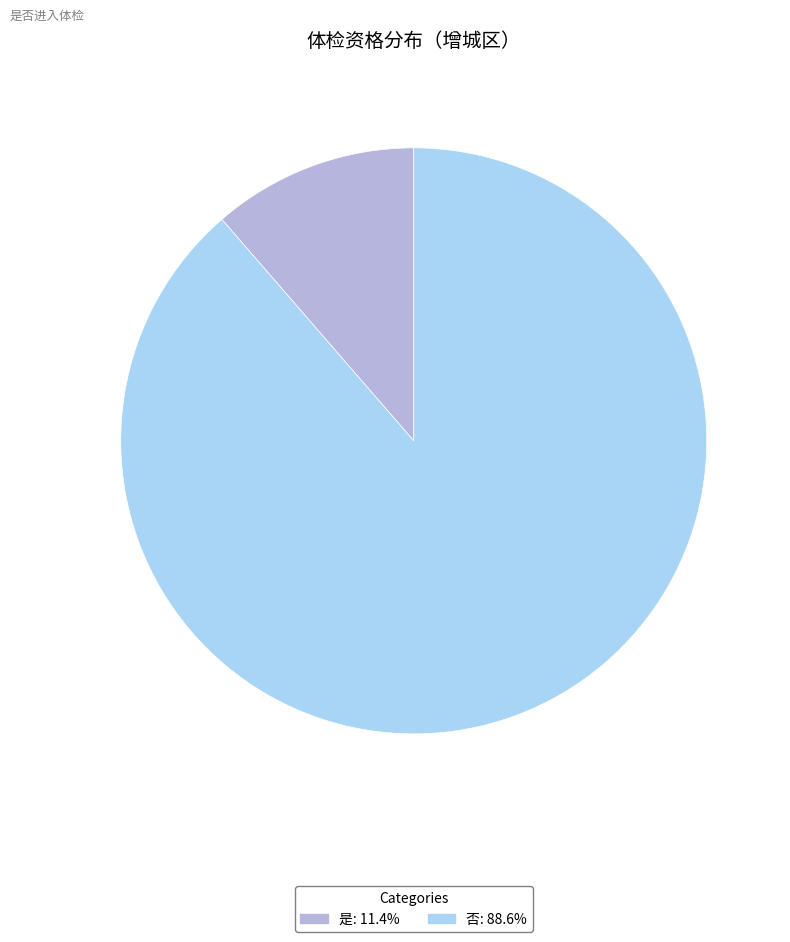

True or false: 是 accounts for 11% of the total.

True